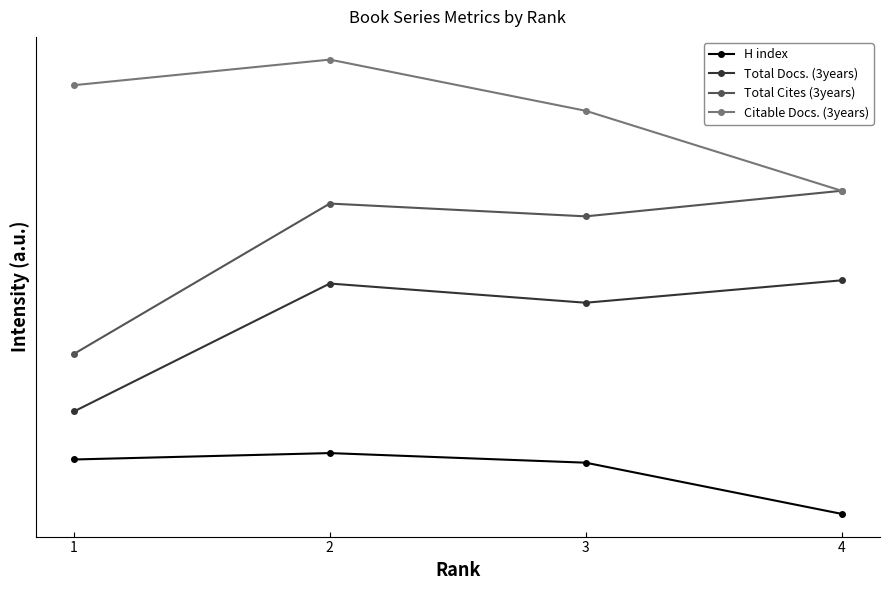

Is this an area chart (filled region under the line)?

No